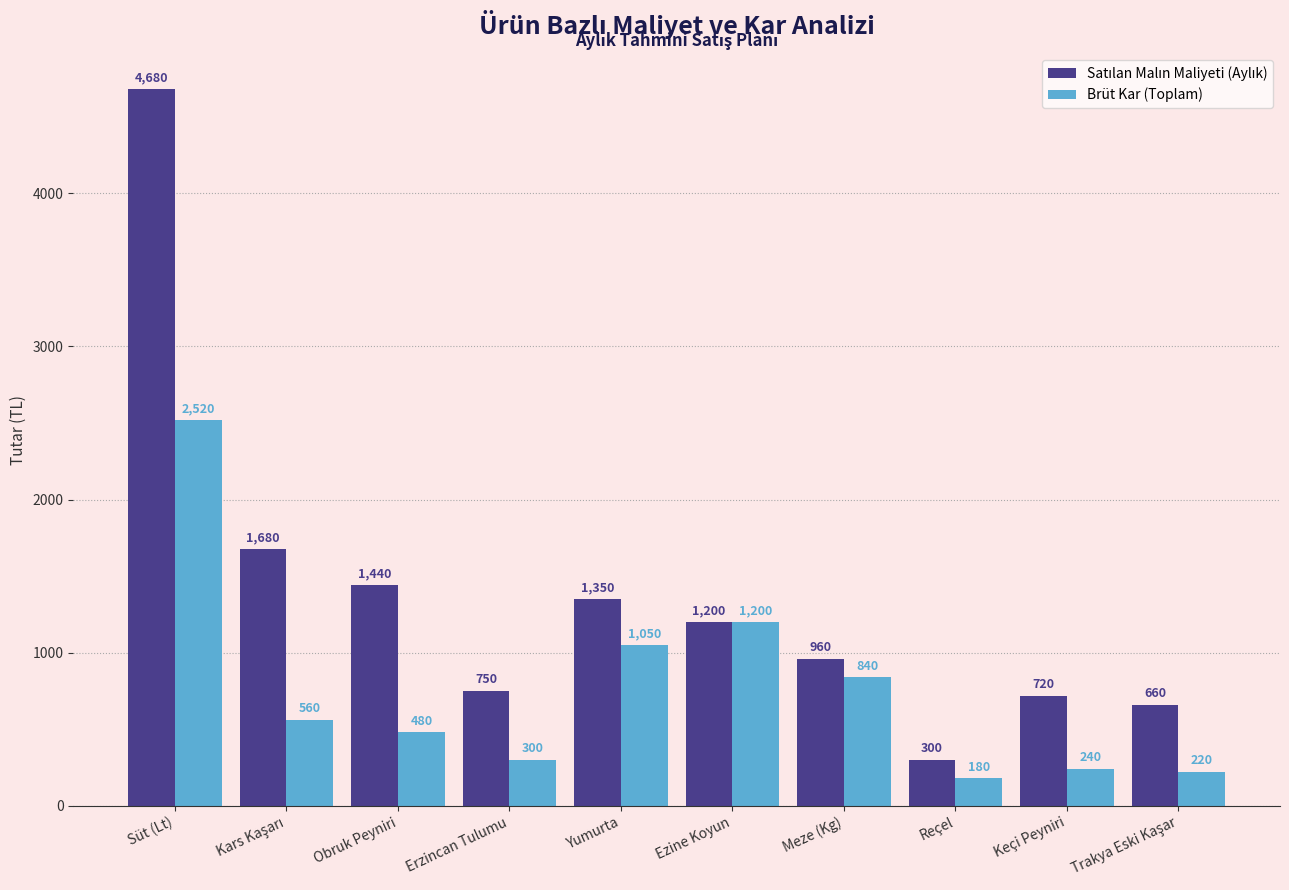

The value of Brüt Kar (Toplam) at Reçel is 180. True or false?

True